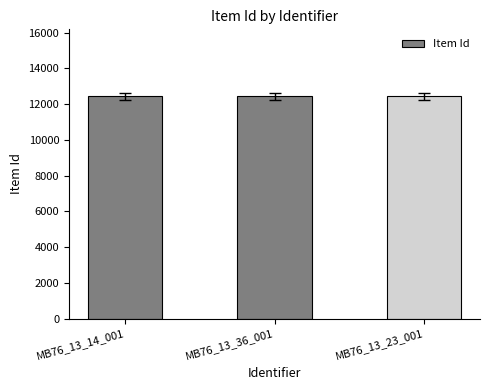

Are the bars grouped side by side (vs. stacked)?

No